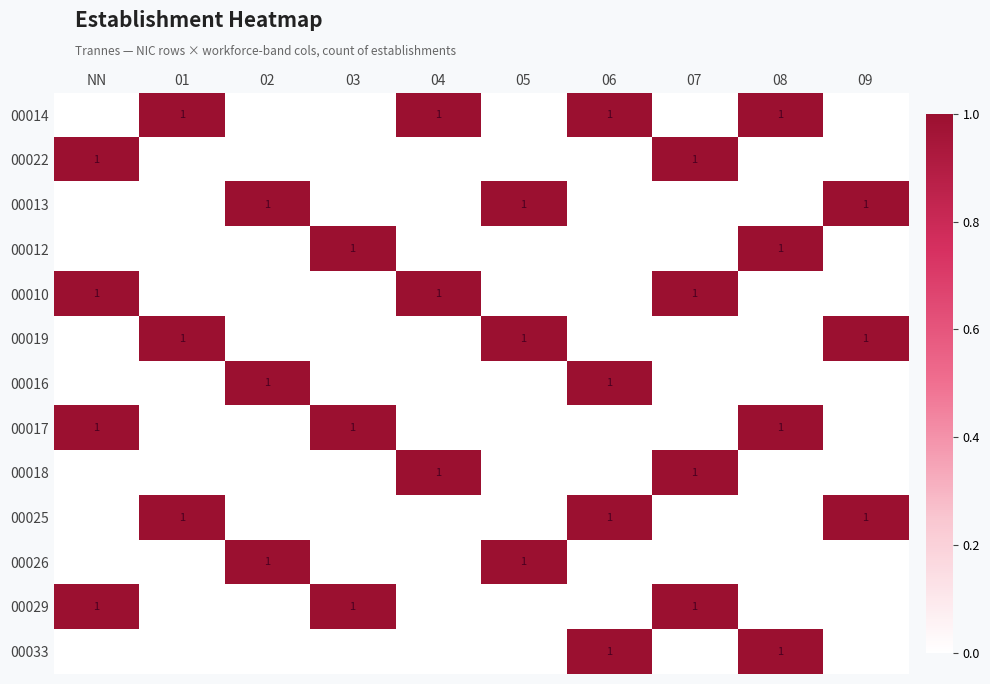

At which label does 00018 reach its peak?

04